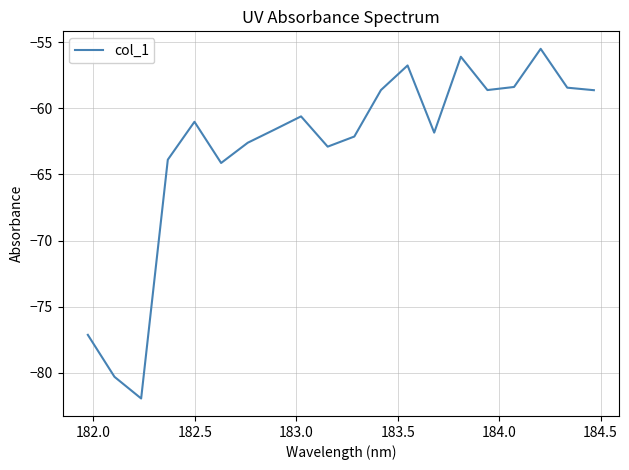

Reading left to right, list all the values displayed in this chart.

-77.1	-80.3	-82.0	-63.9	-61.0	-64.1	-62.6	-61.6	-60.6	-62.9	-62.1	-58.6	-56.7	-61.8	-56.1	-58.6	-58.4	-55.5	-58.4	-58.6